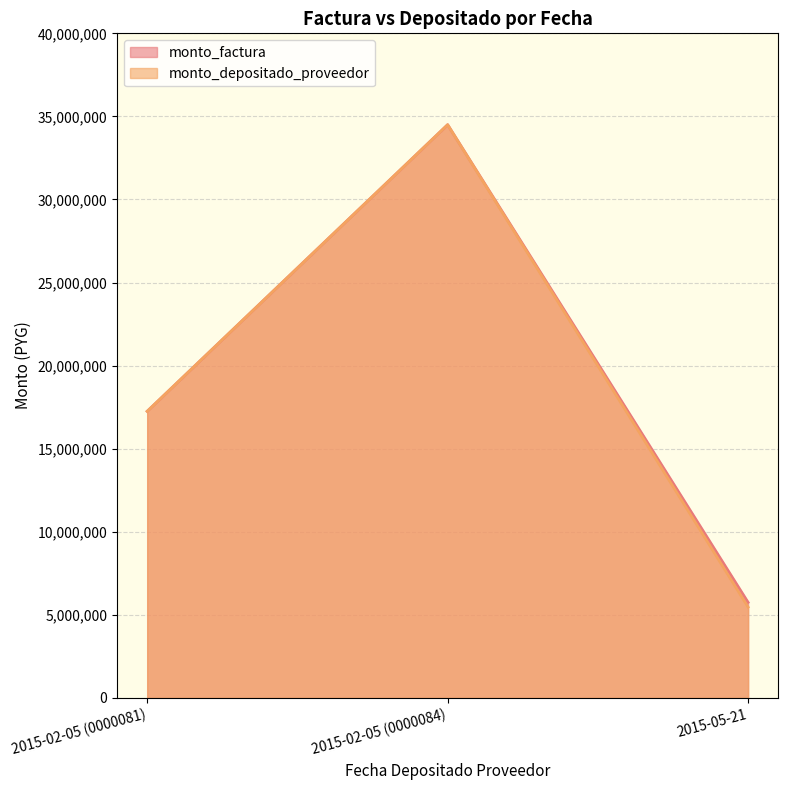

What are all the series names shown in the legend?

monto_factura, monto_depositado_proveedor